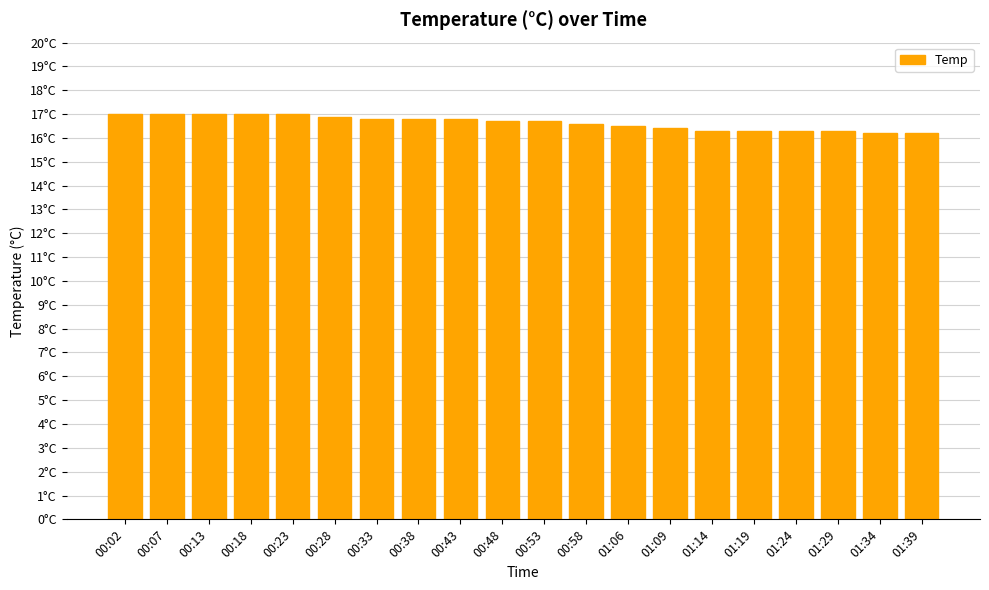

What is the greatest value displayed?

17.0